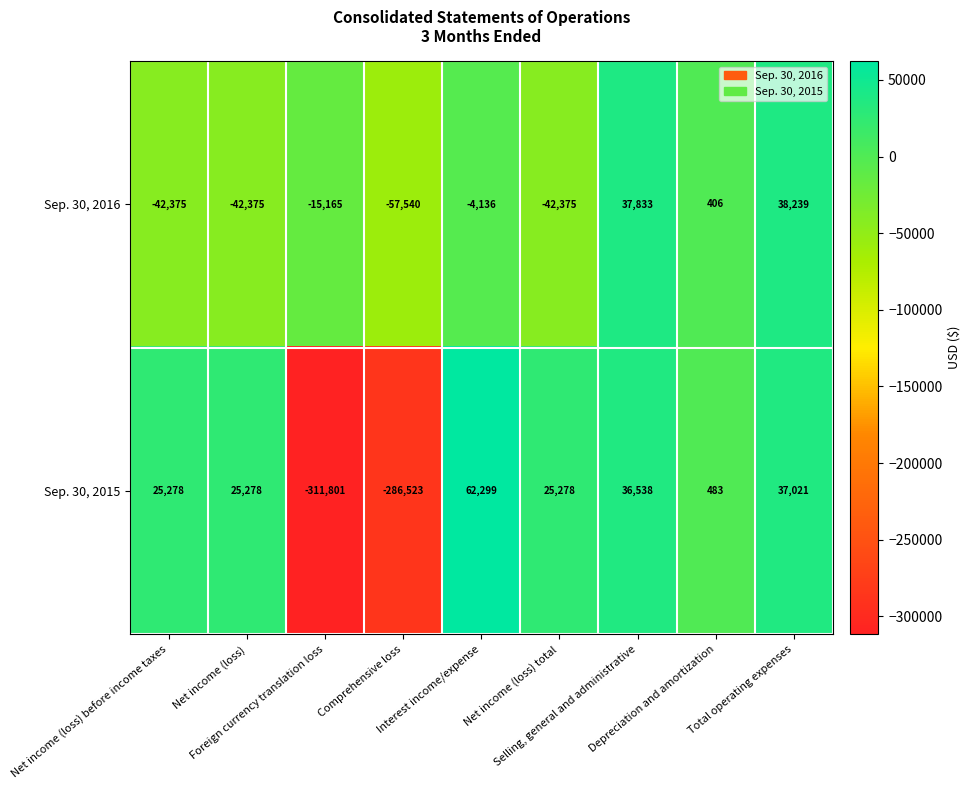

Between Depreciation and amortization and Total operating expenses, which series saw the biggest shift?

Sep. 30, 2016